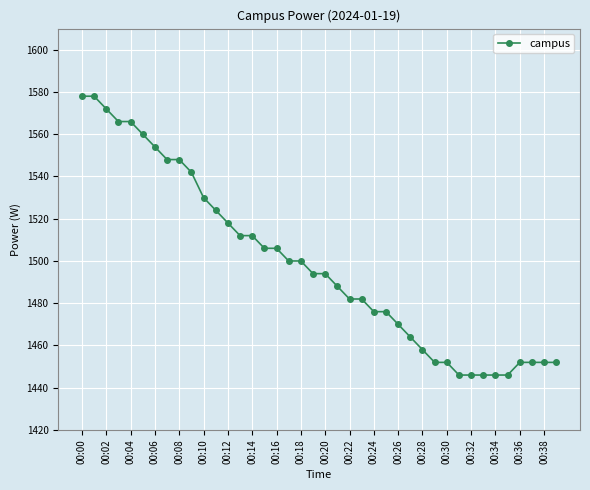

What is the value of the 11th point from the left?

1530